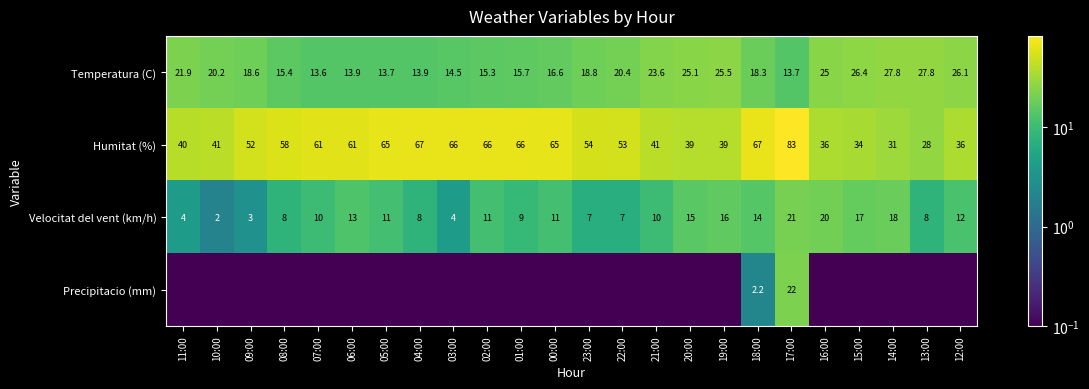

What is the difference between the maximum and second lowest values in the Precipitacio (mm) series?

22.0